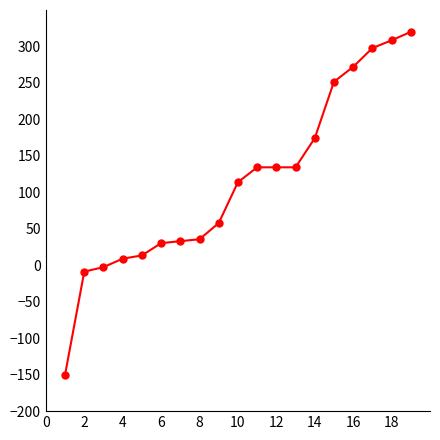

What is the maximum value shown in the chart?

320.0